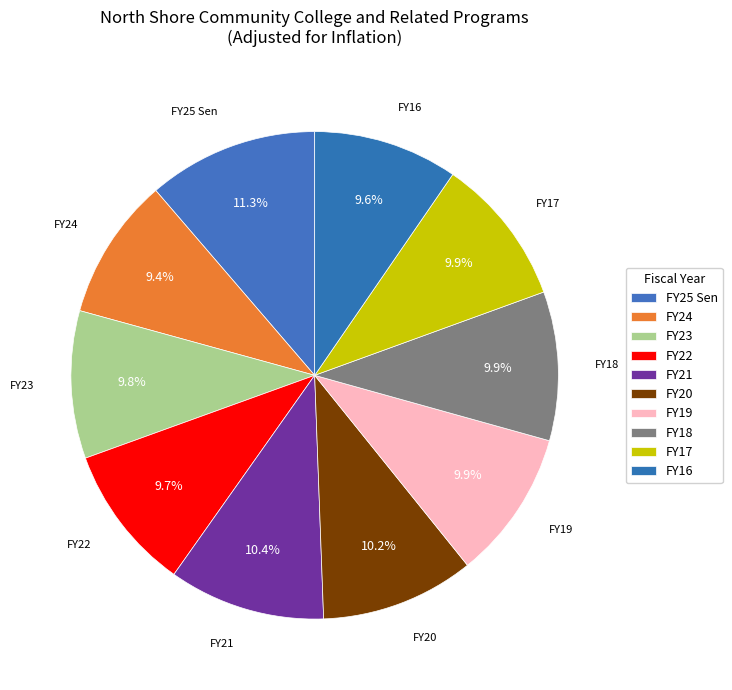

To the nearest percent, what is the difference between the largest and smallest slice percentages?

2%